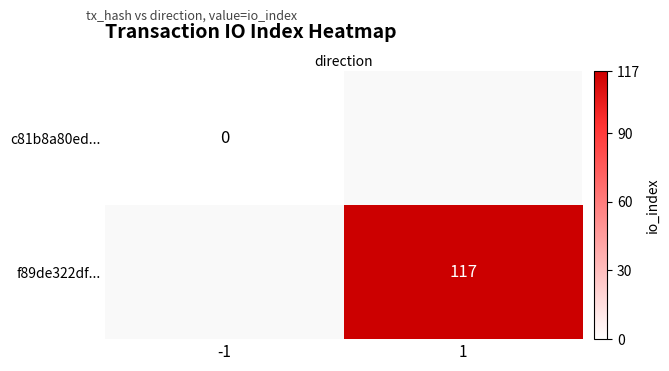

Is it true that f89de322df... equals 117 at 1?

True